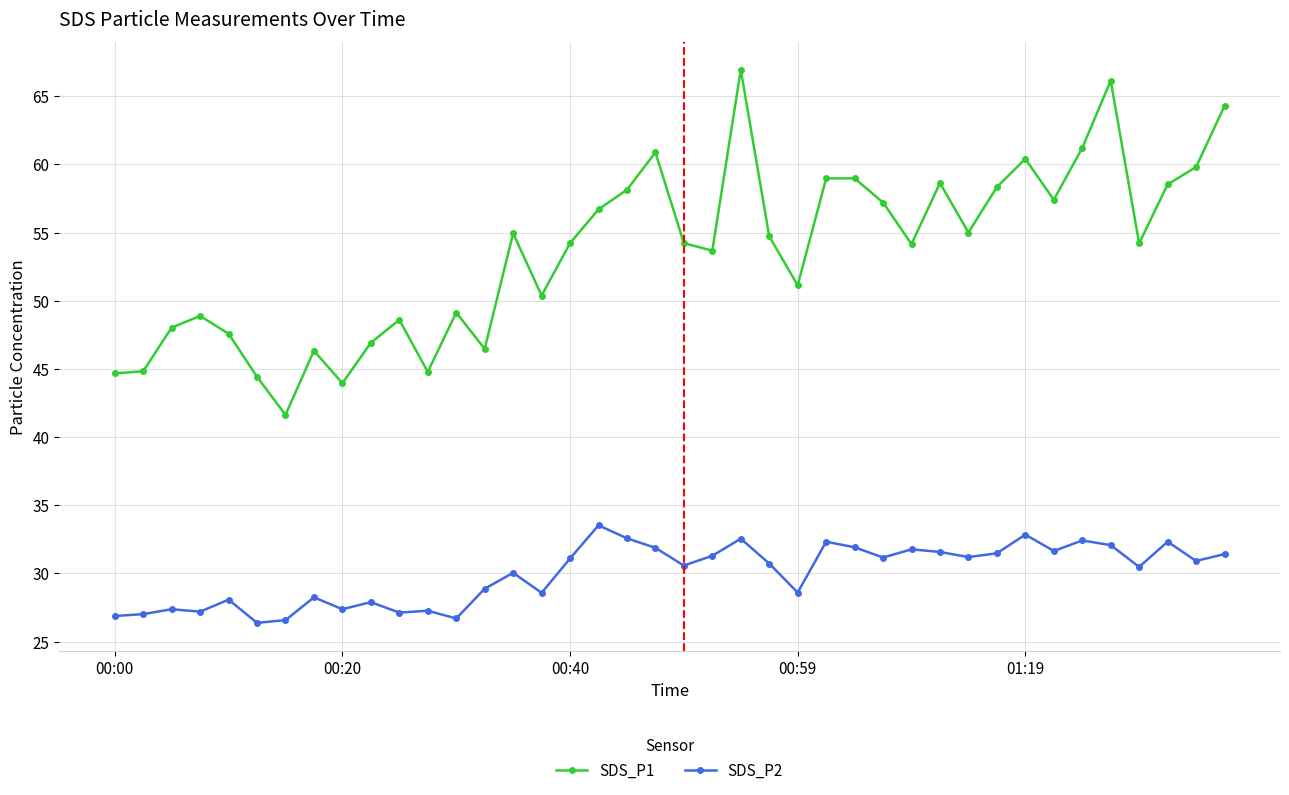

Which series has the widest spread of values?

SDS_P1